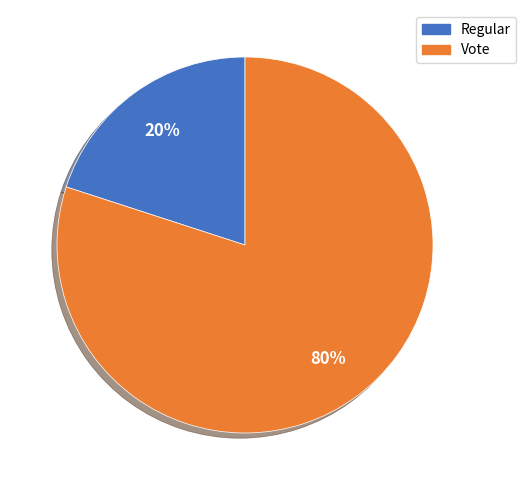

Rank the categories by value from lowest to highest.

Regular, Vote